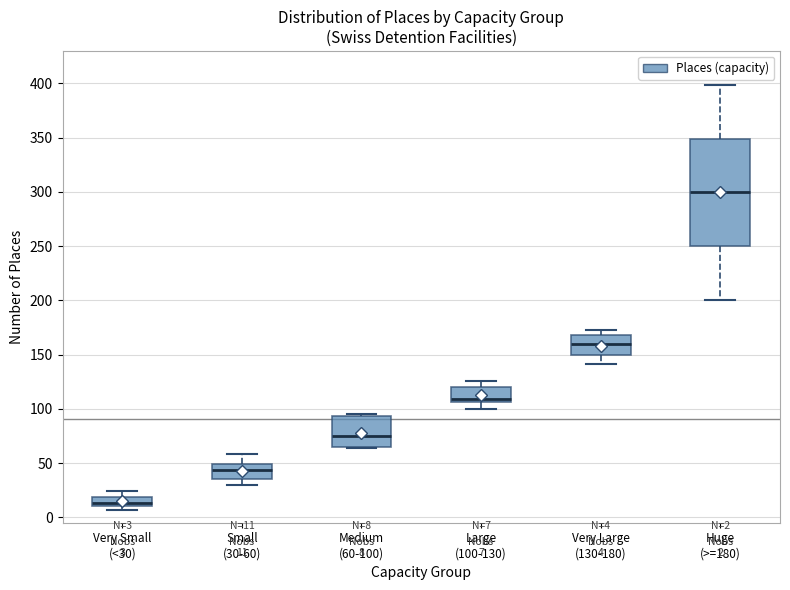

Which box has the lowest median line?

Very Small (<30)